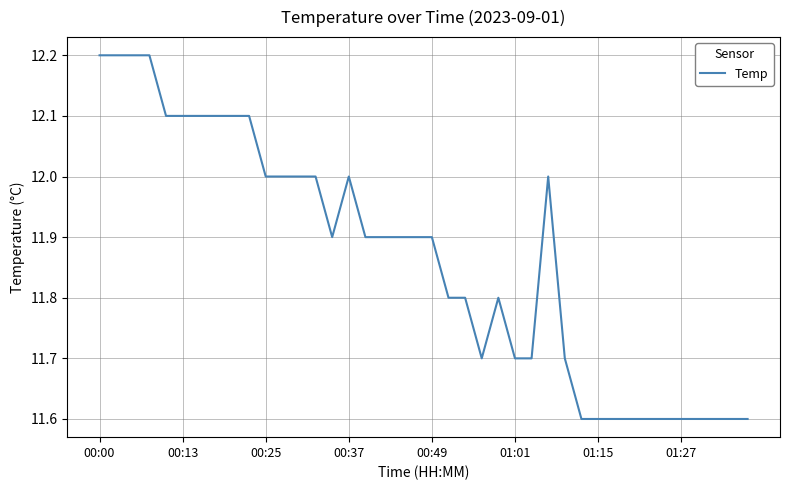

What is the minimum value shown in the chart?

11.6